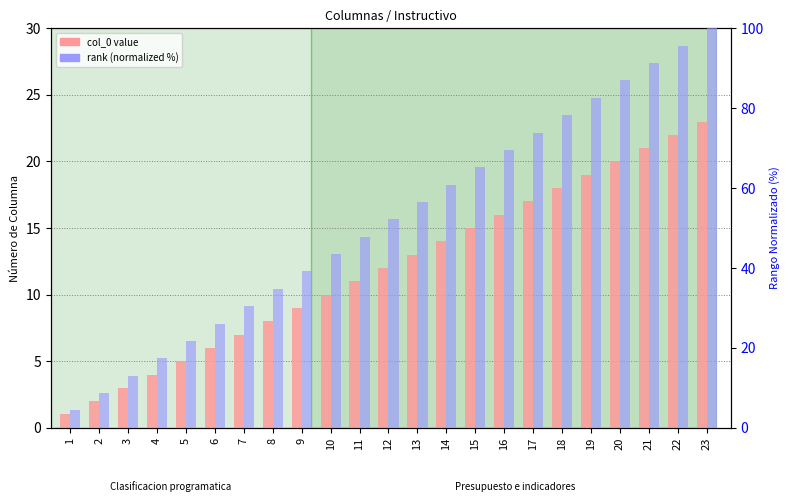

Reading left to right, extract all data points from this chart.

col_0 value: 1=1.0	2=2.0	3=3.0	4=4.0	5=5.0	6=6.0	7=7.0	8=8.0	9=9.0	10=10.0	11=11.0	12=12.0	13=13.0	14=14.0	15=15.0	16=16.0	17=17.0	18=18.0	19=19.0	20=20.0	21=21.0	22=22.0	23=23.0
rank (normalized): 1=4.3	2=8.7	3=13.0	4=17.4	5=21.7	6=26.1	7=30.4	8=34.8	9=39.1	10=43.5	11=47.8	12=52.2	13=56.5	14=60.9	15=65.2	16=69.6	17=73.9	18=78.3	19=82.6	20=87.0	21=91.3	22=95.7	23=100.0